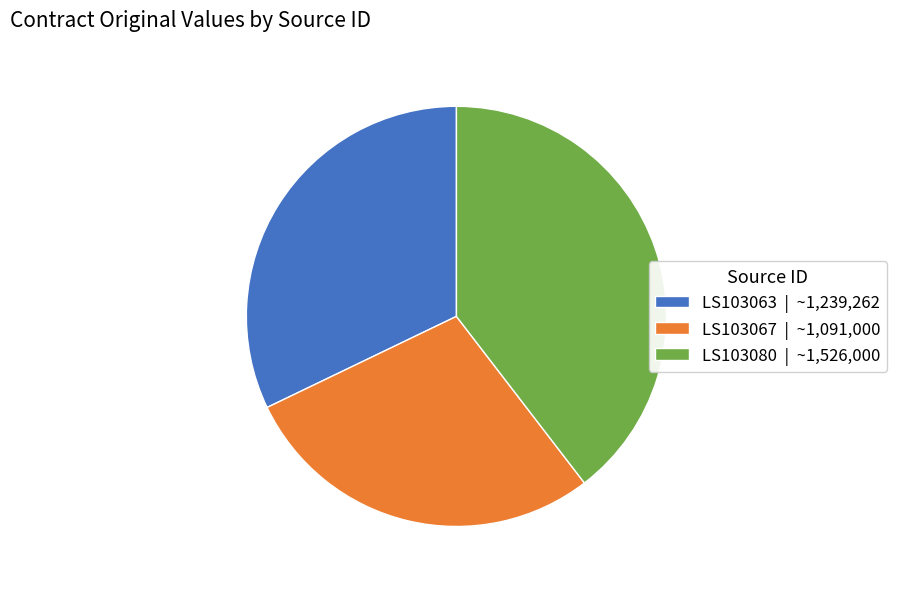

What is the ratio of the value at LS103063 to the value at LS103080?

0.8